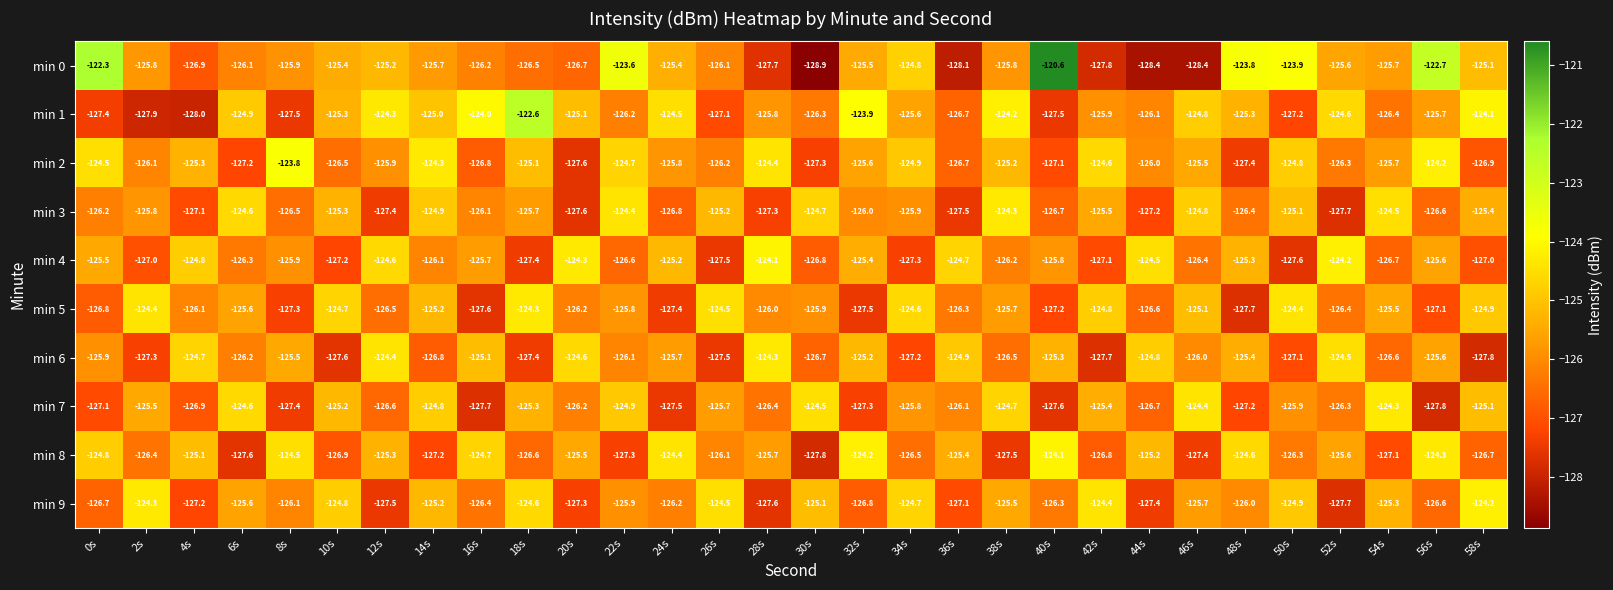

Is it true that min 4 equals -49.7 at 2s?

False